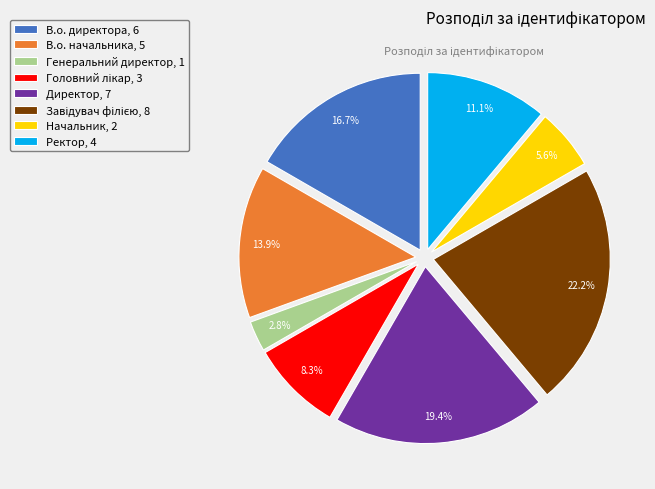

Combined, what portion of the pie is Директор and В.о. начальника?

33.3%